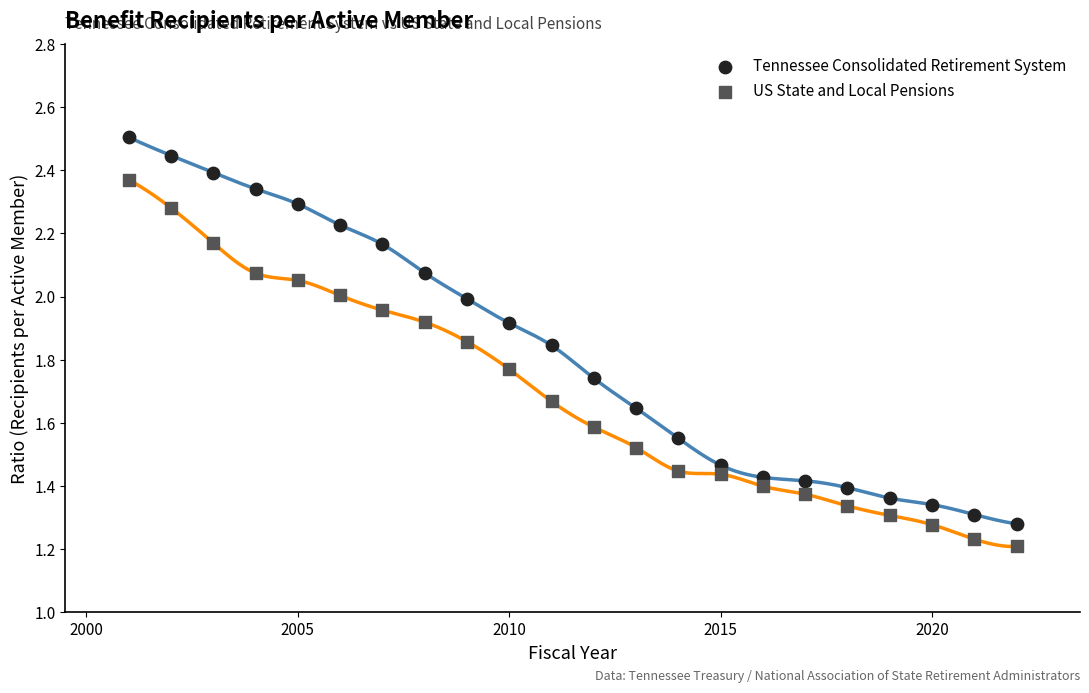

What is the X range (max minus min) for the scatter plot?

21.0